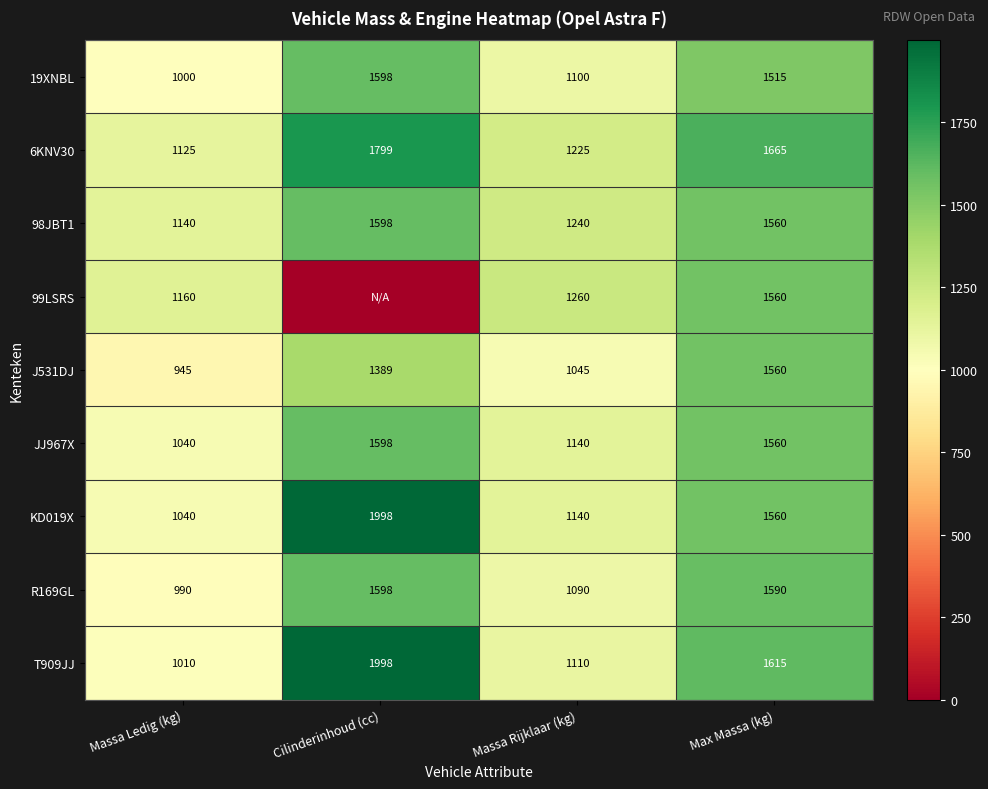

Rank the categories by KD019X value from lowest to highest.

Massa Ledig (kg), Massa Rijklaar (kg), Max Massa (kg), Cilinderinhoud (cc)